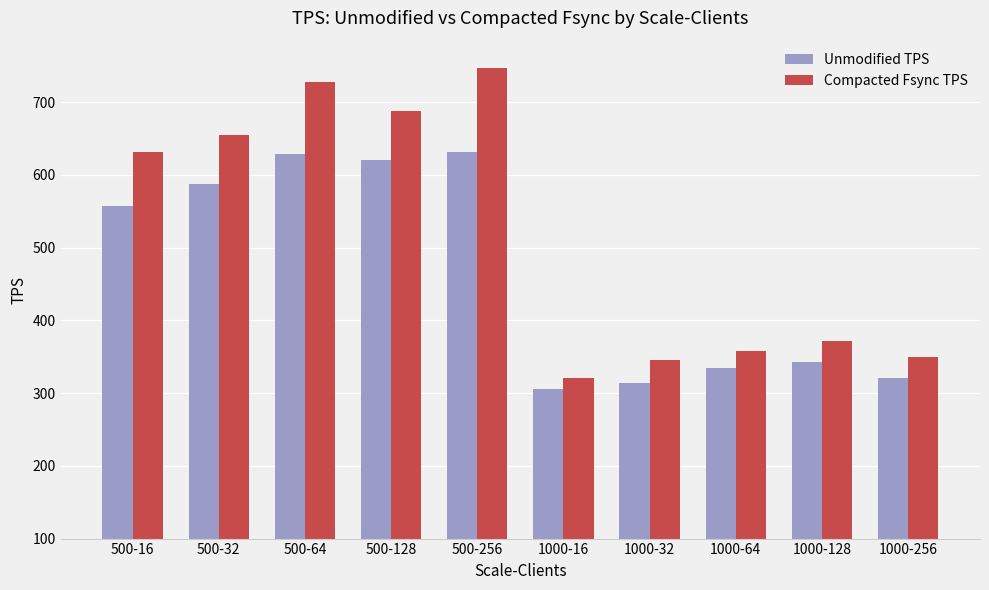

How many data points does each series have?

10